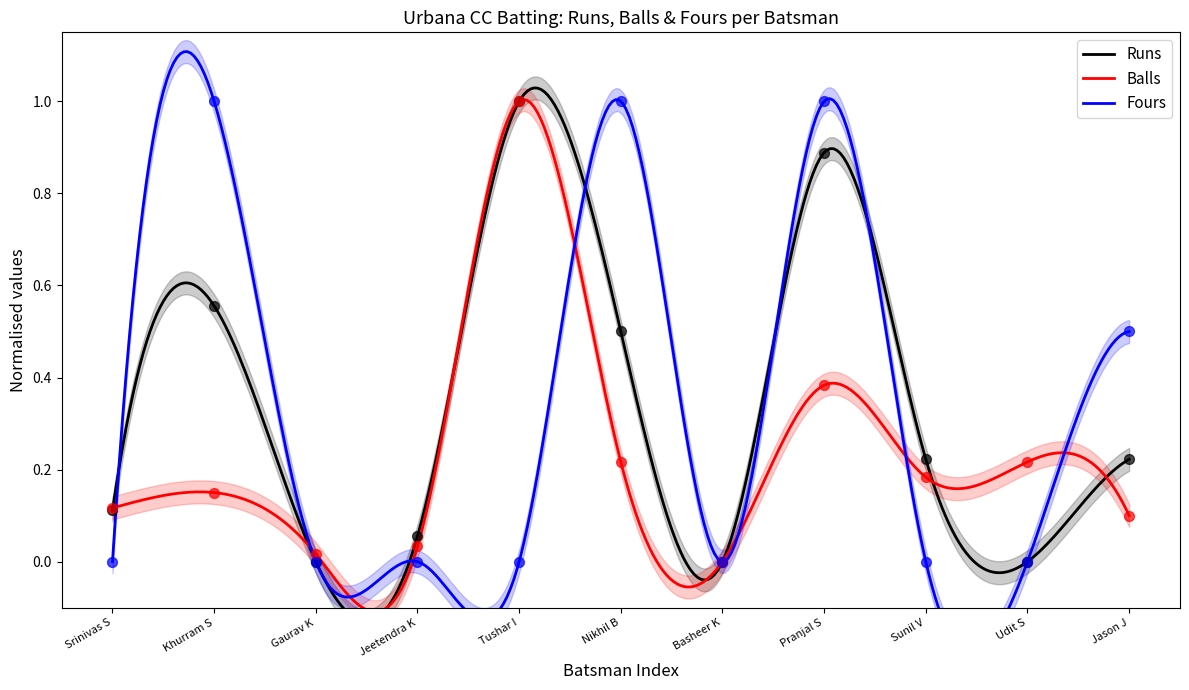

At which category is the sum across all series the highest?

Pranjal S